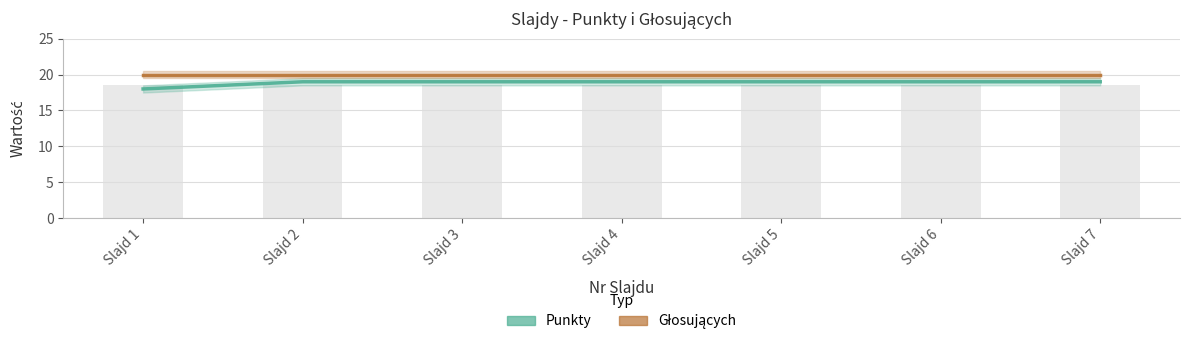

Where is Punkty nearest to the value 18?

Slajd 1